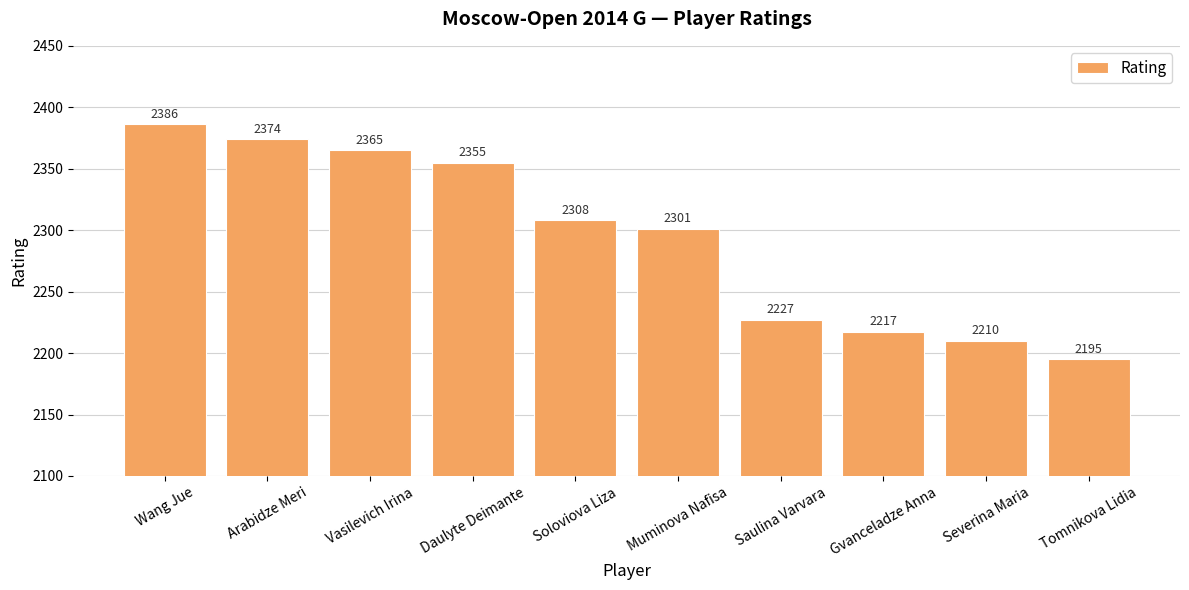

Rank the categories by value from highest to lowest.

Wang Jue, Arabidze Meri, Vasilevich Irina, Daulyte Deimante, Soloviova Liza, Muminova Nafisa, Saulina Varvara, Gvanceladze Anna, Severina Maria, Tomnikova Lidia